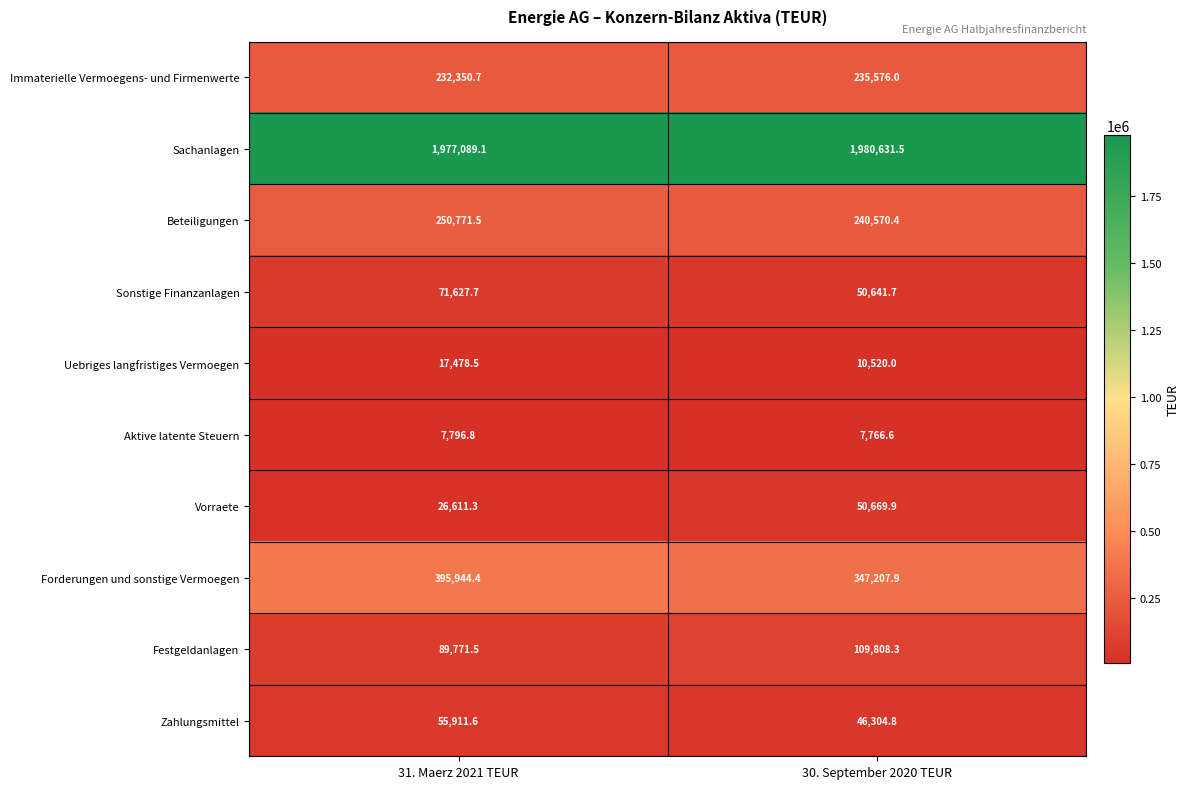

Rank the series by their maximum value, from highest to lowest.

Sachanlagen, Forderungen und sonstige Vermoegen, Beteiligungen, Immaterielle Vermoegens- und Firmenwerte, Festgeldanlagen, Sonstige Finanzanlagen, Zahlungsmittel, Vorraete, Uebriges langfristiges Vermoegen, Aktive latente Steuern